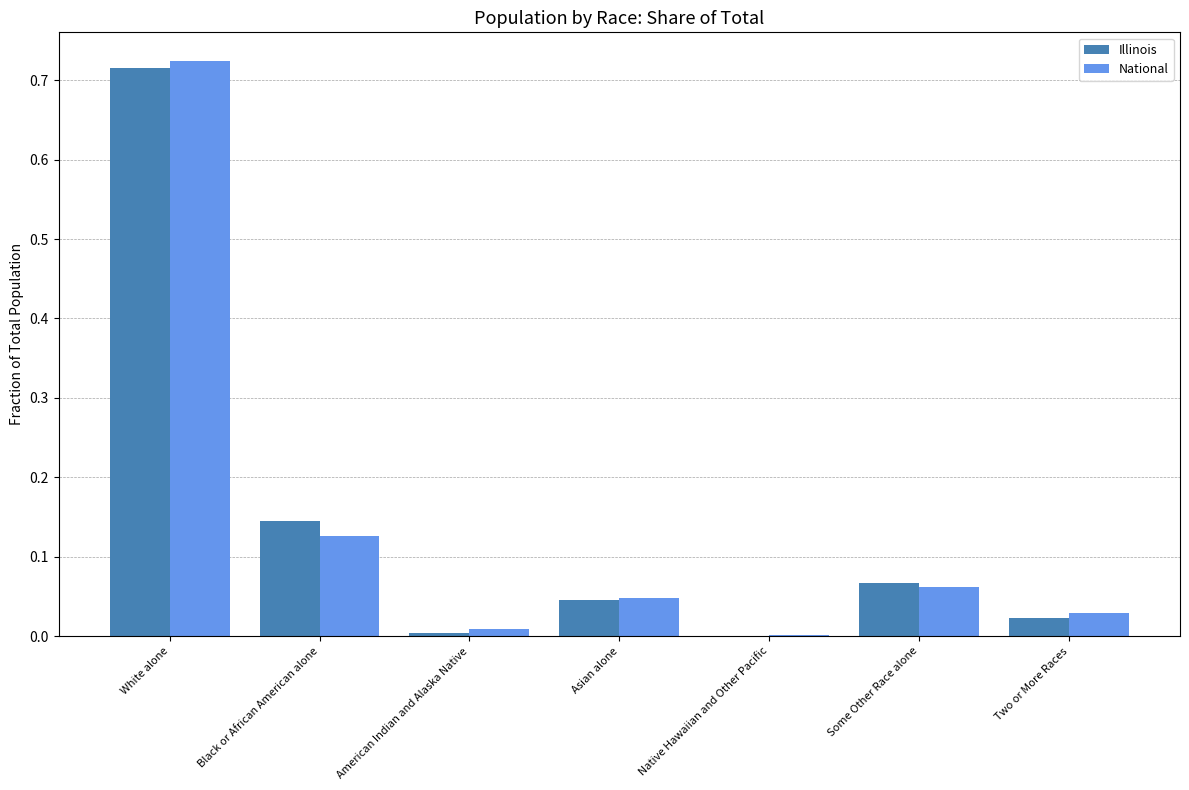

Count the number of data series in this chart.

2